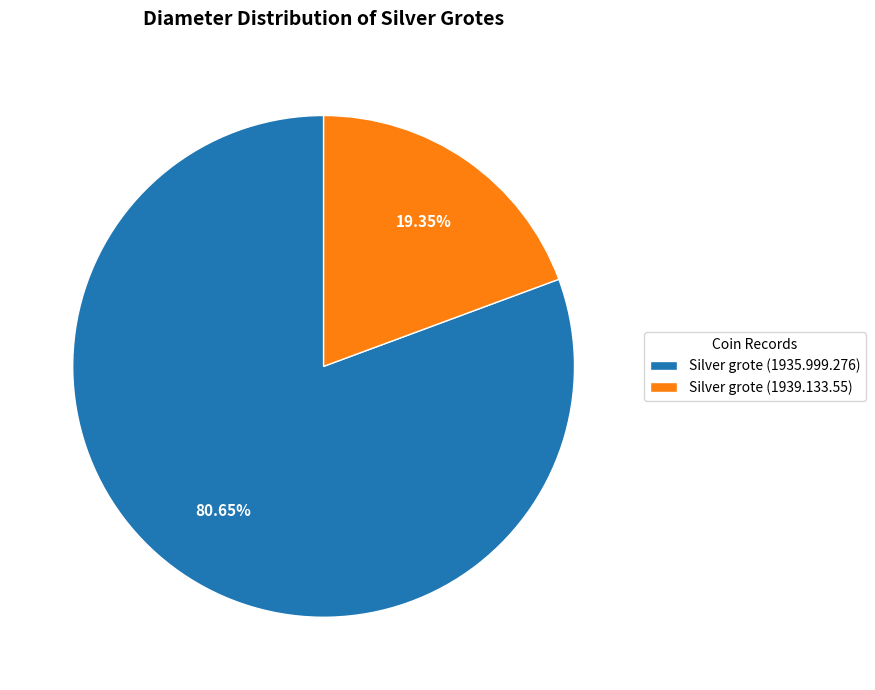

To the nearest percent, what is the difference between the largest and smallest slice percentages?

61%